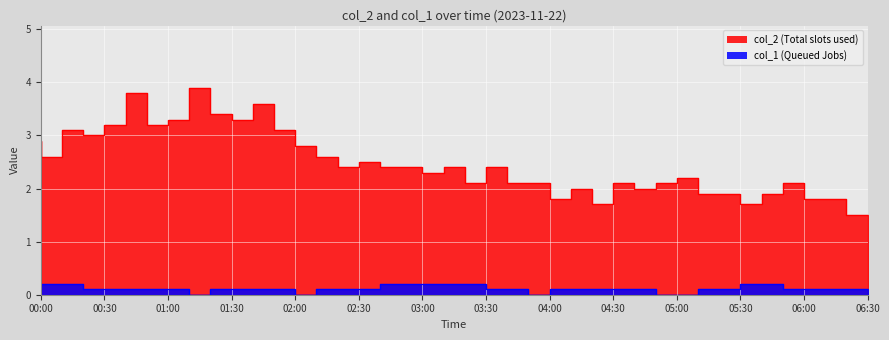

What is the label of the 34th point from the left?

05:30